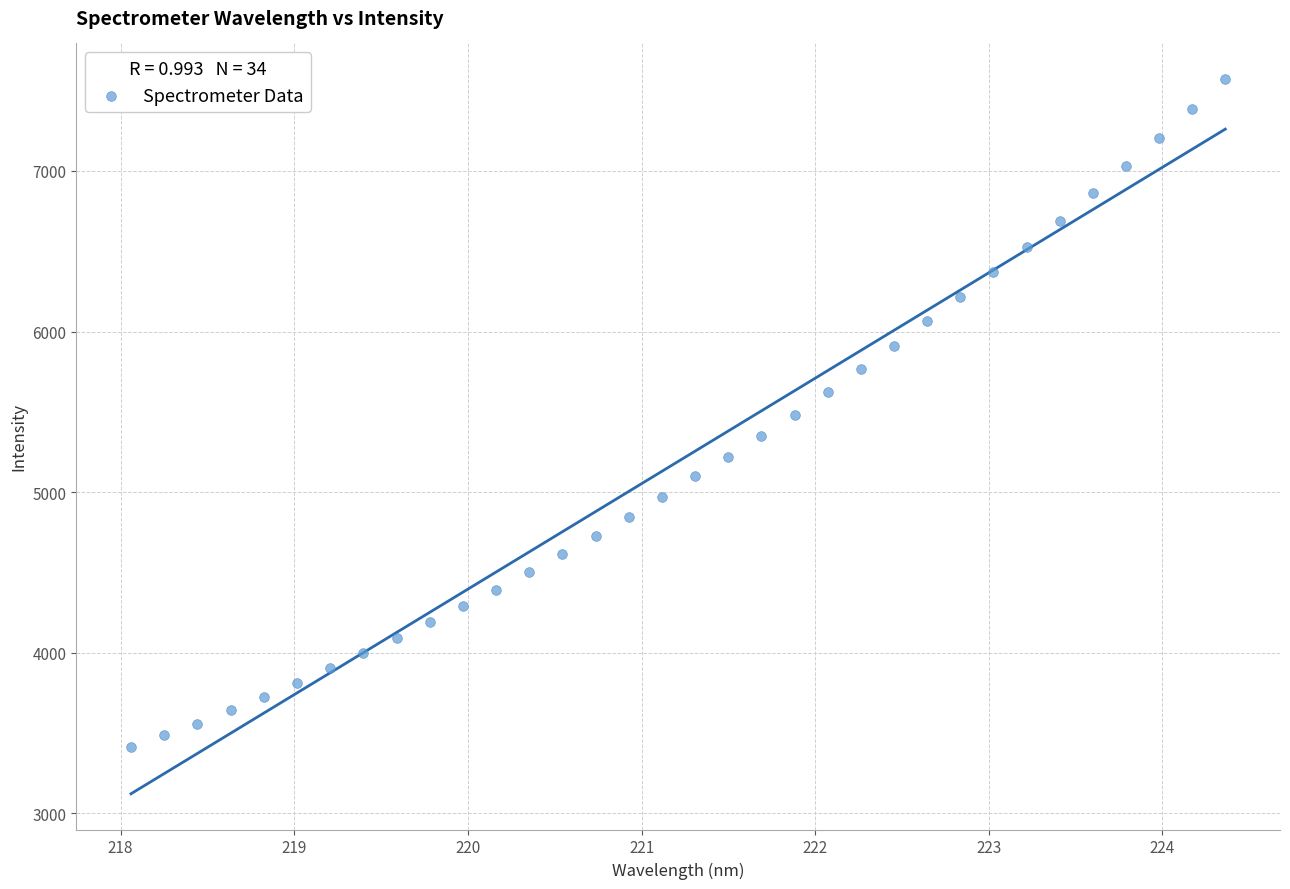

What is the range of Y values (max minus min)?

4161.2